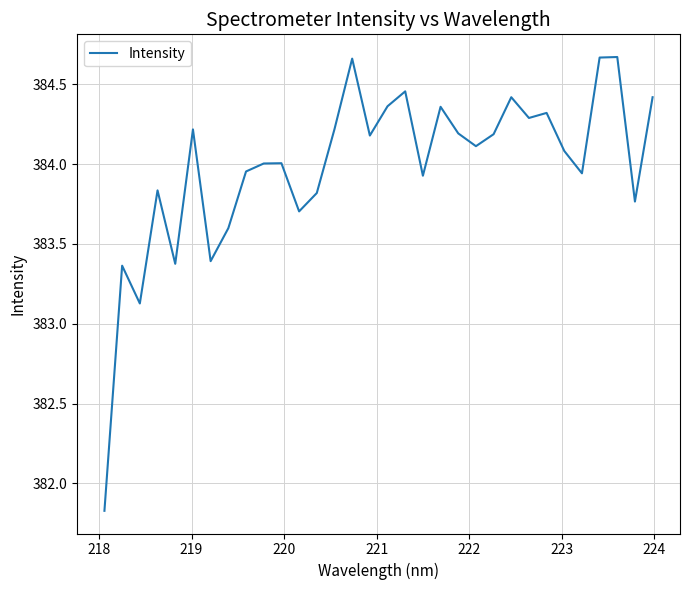

What is the smallest value displayed?

381.8